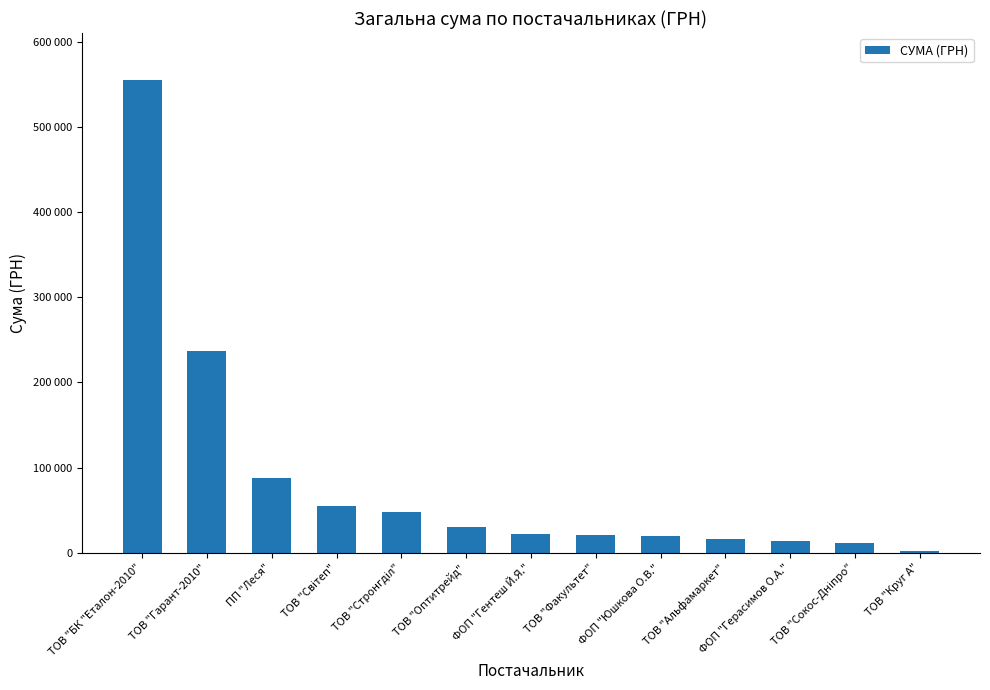

What is the label of the 7th bar from the left?

ФОП "Гентеш Й.Я."